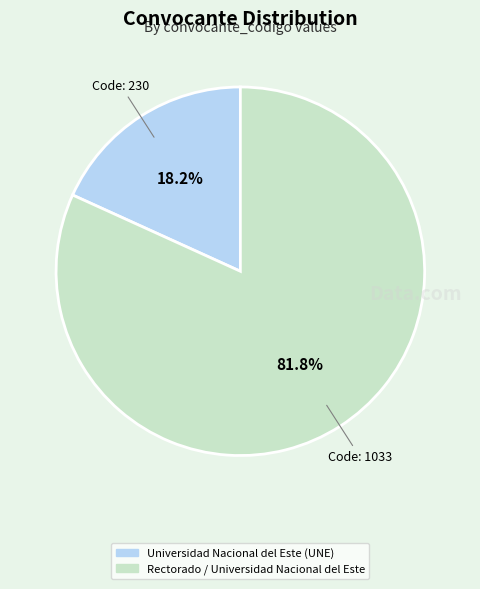

What is the ratio of the value at Rectorado / Universidad Nacional del Este to the value at Universidad Nacional del Este (UNE)?

4.5